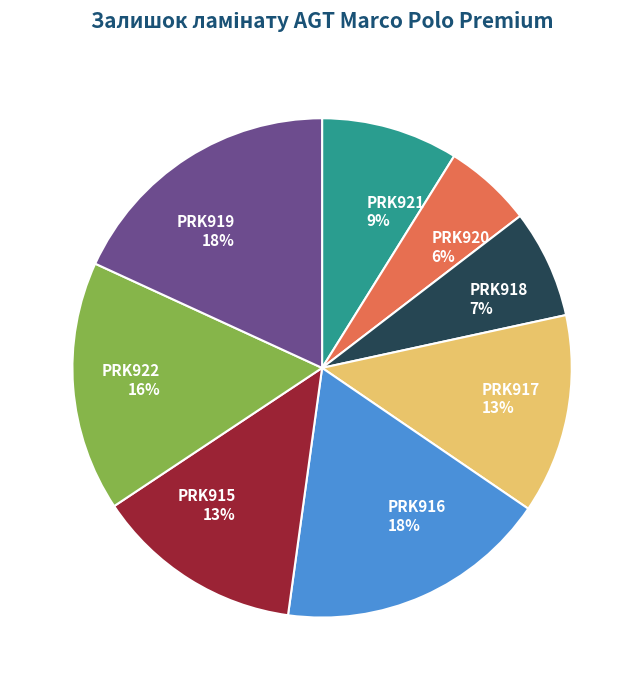

Is the sum of PRK917 and PRK918 greater than half?

No